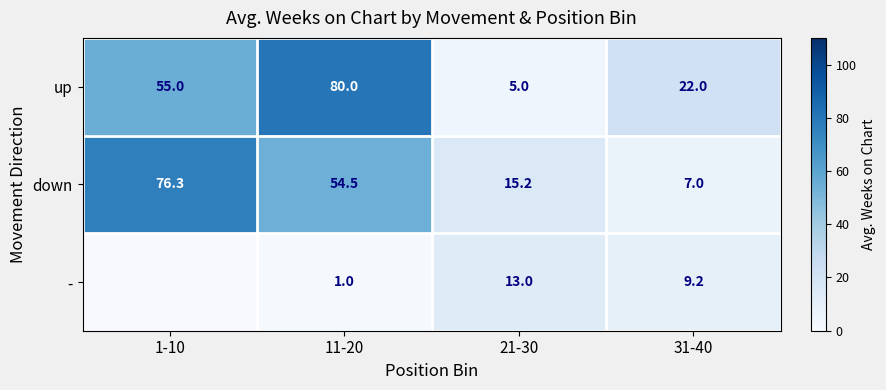

What is the difference between the up values at 11-20 and 31-40?

58.0